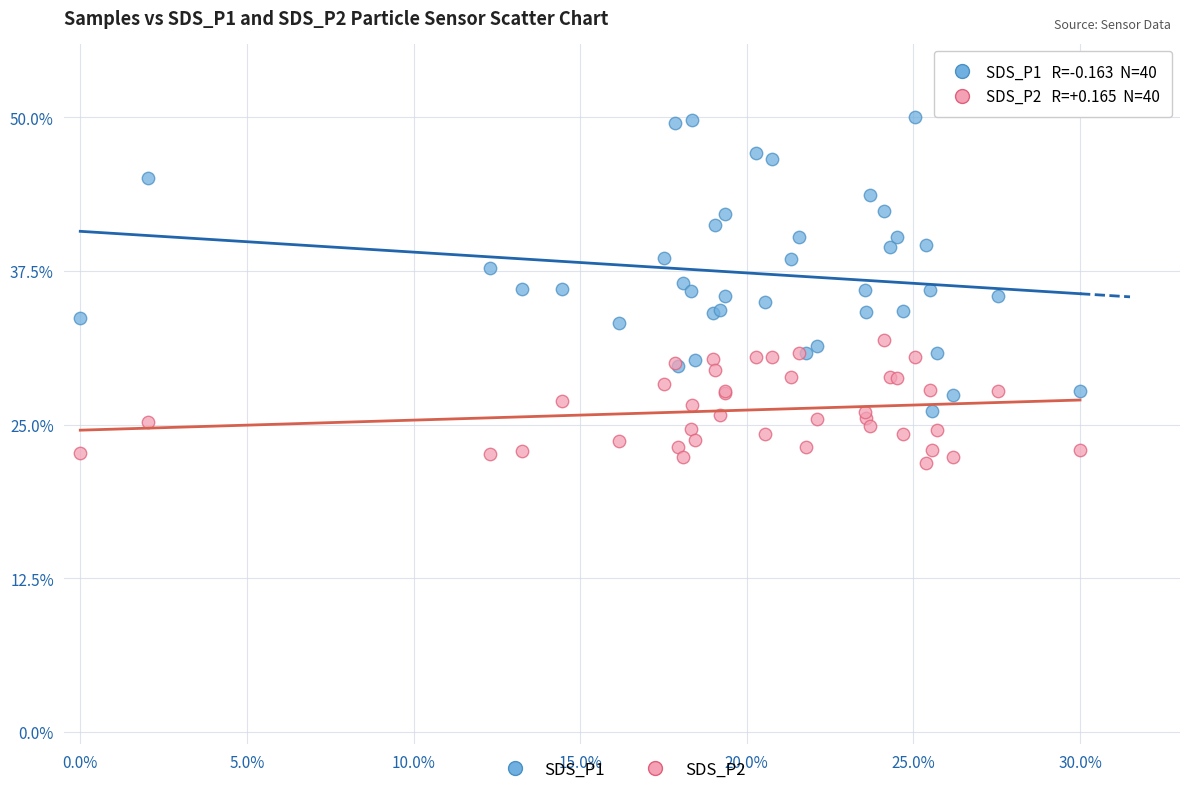

What are all the series names shown in the legend?

SDS_P1, SDS_P2